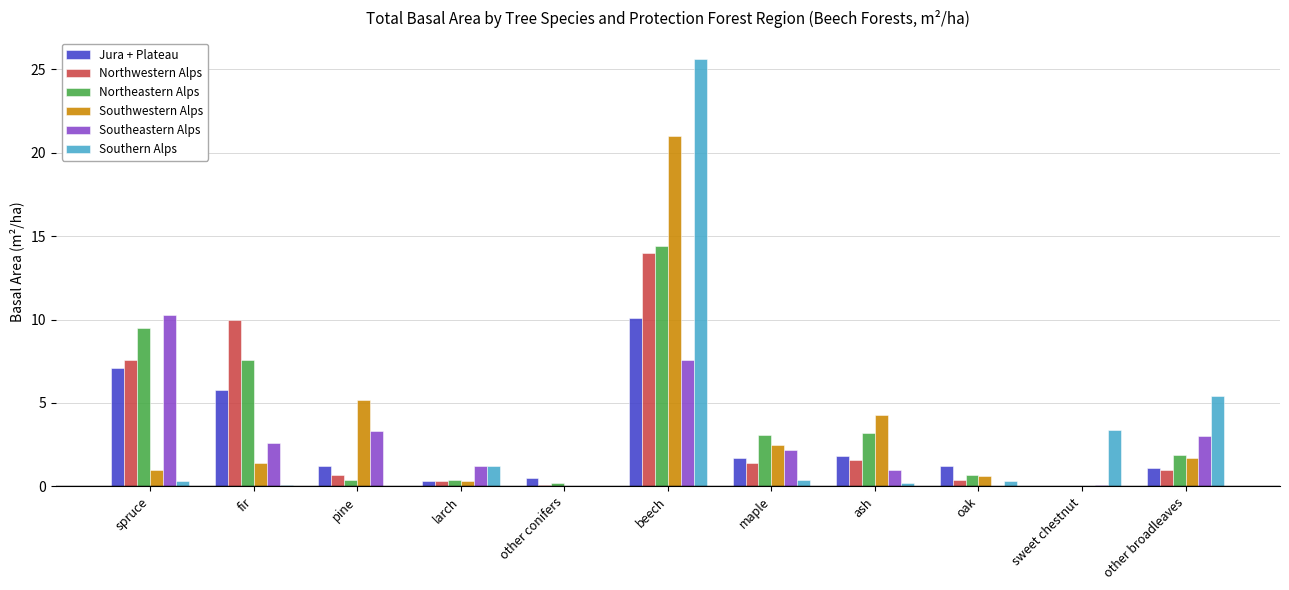

At which category is the sum across all series the highest?

beech